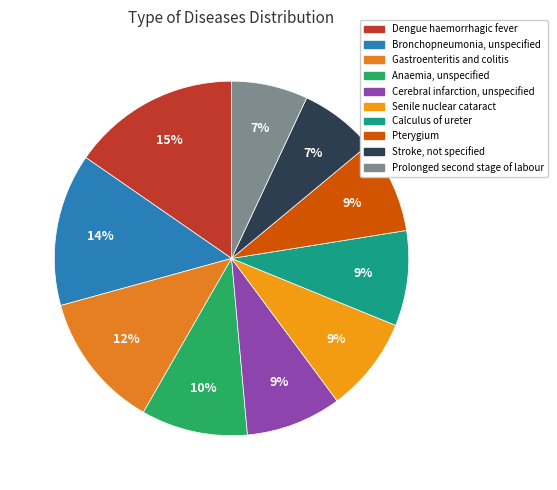

What is the total percentage of Stroke, not specified and Senile nuclear cataract?

15.7%